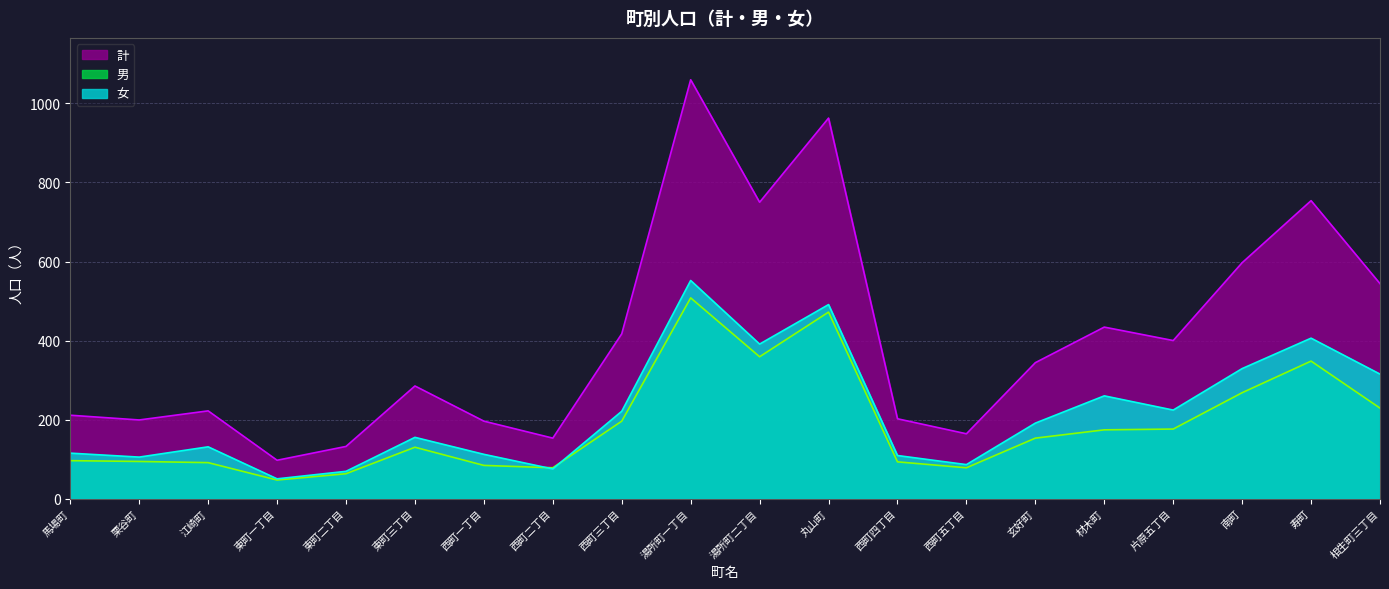

True or false: 女 and 計 intersect in this chart.

False